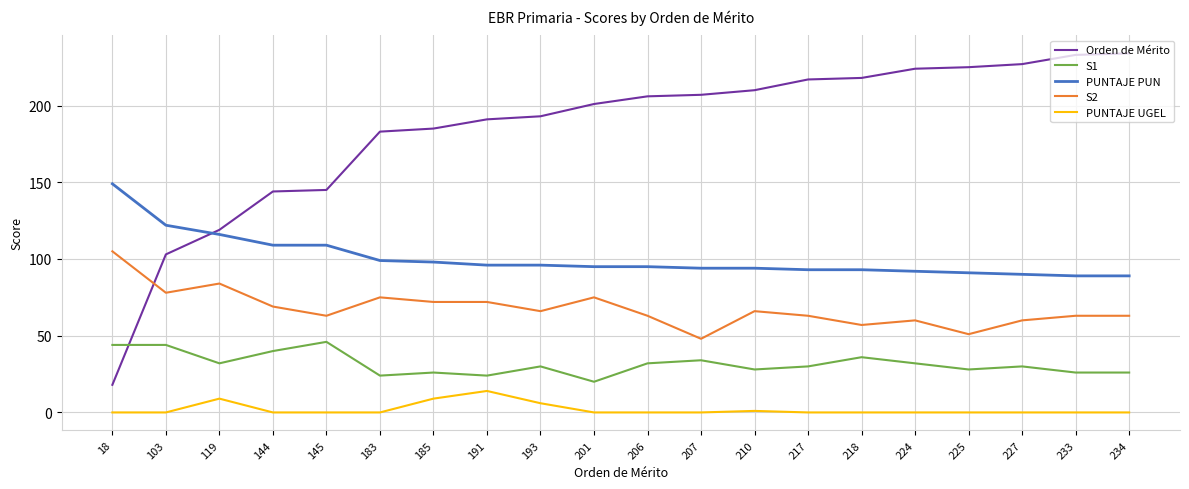

What is the difference between the second highest and second lowest values in the Orden de Mérito series?

130